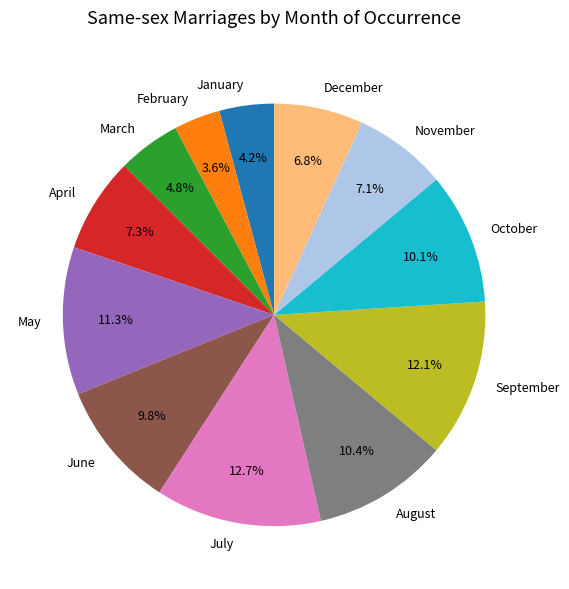

How many segments does this pie chart have?

12